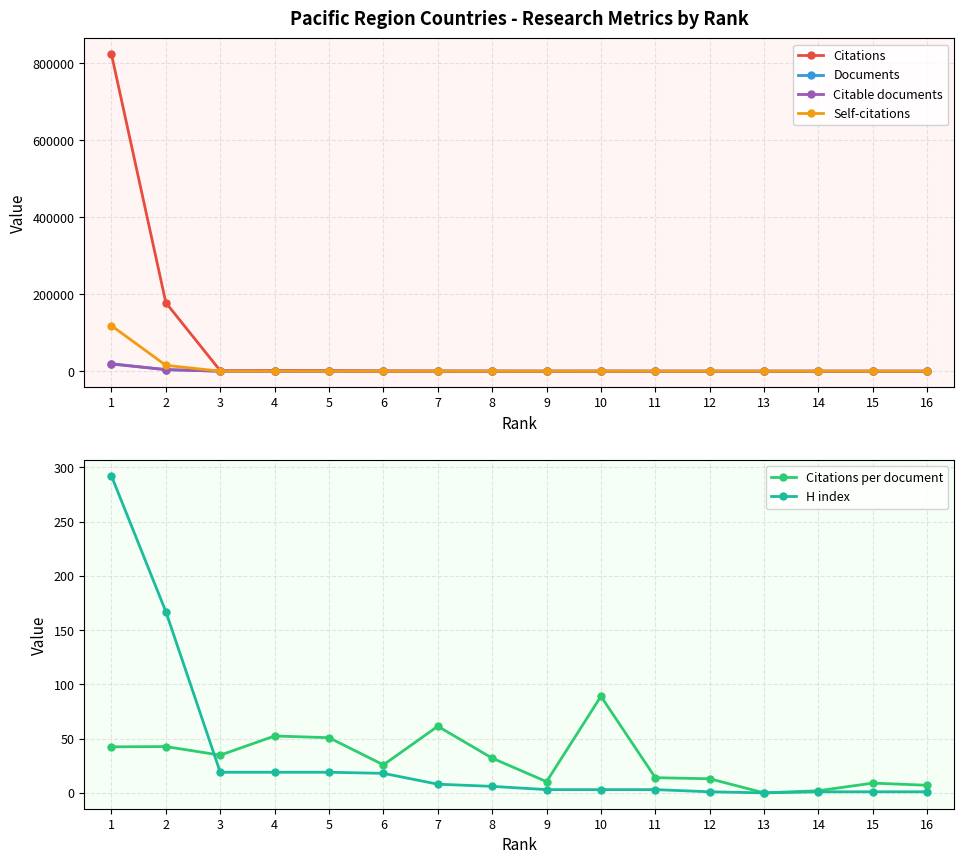

Between which two adjacent categories do Citations and Citable documents first intersect?

12 and 13